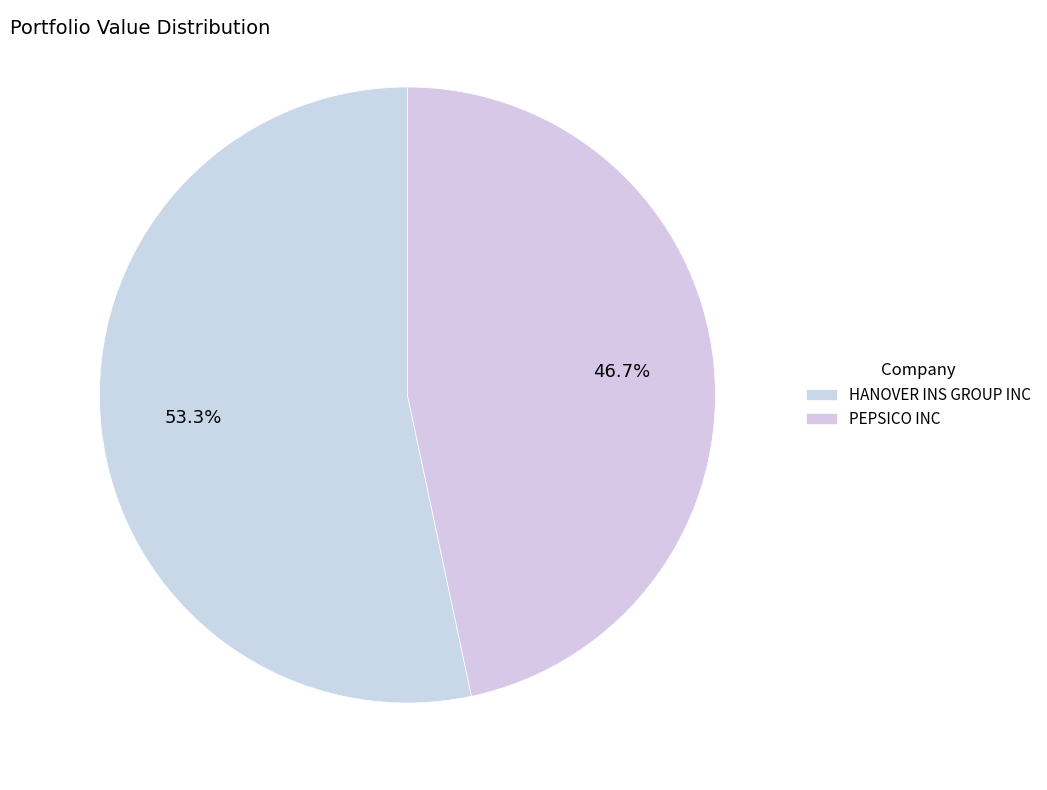

How many segments does this pie chart have?

2